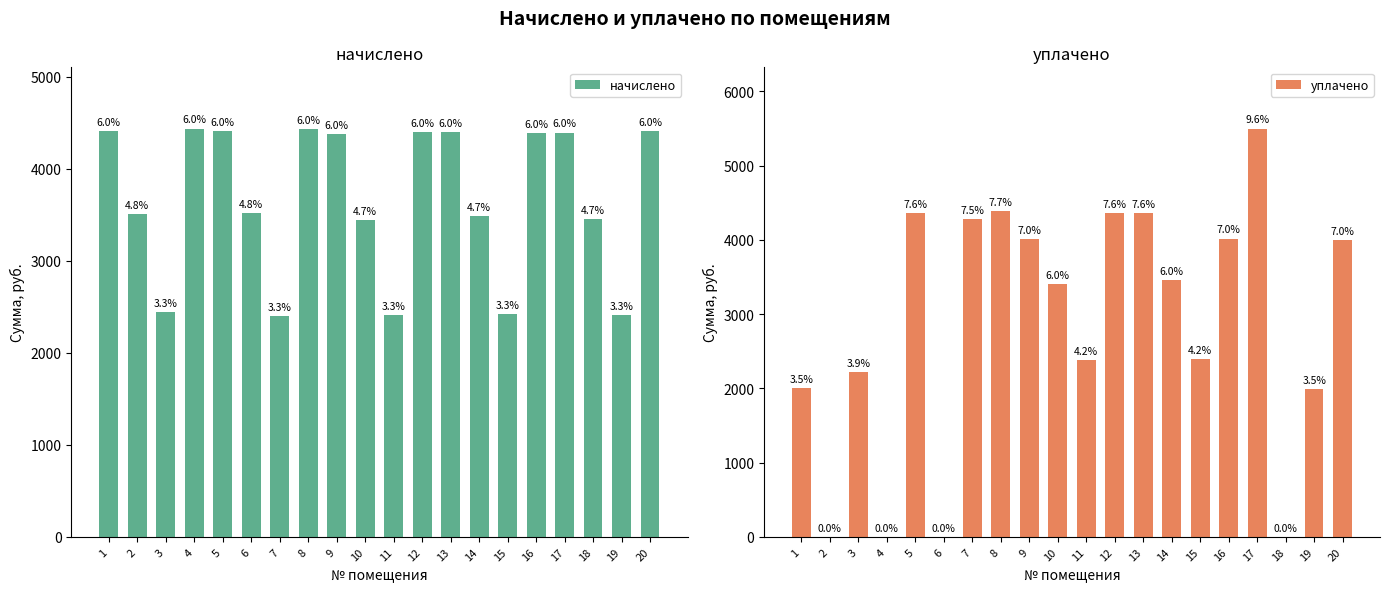

What is the value of the начислено bar at the 18th from the left?

3451.7